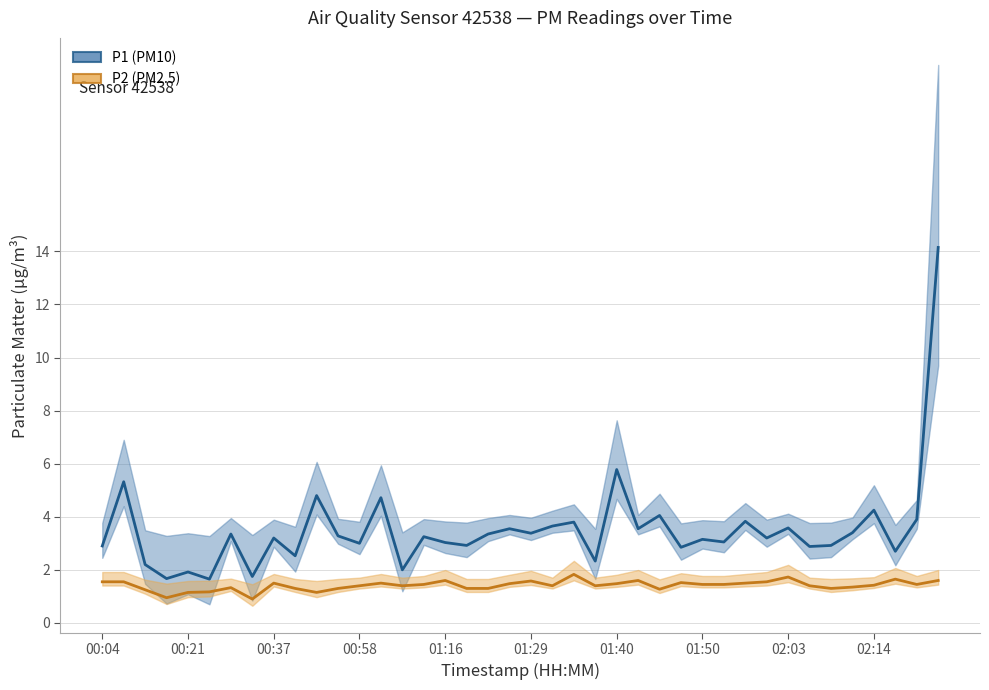

What is the lowest value of the P2 series?

0.9